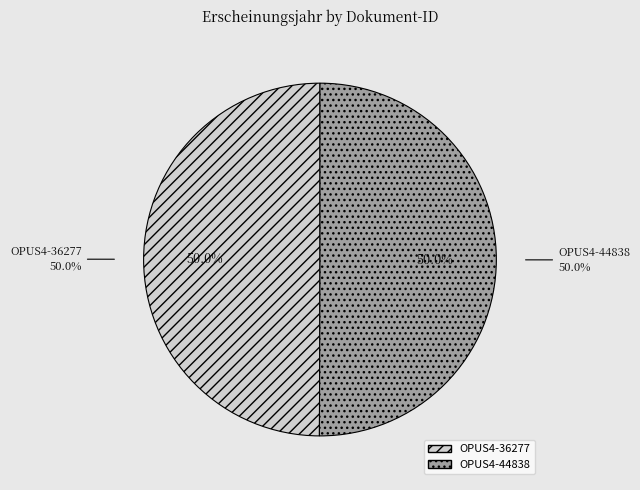

Count the number of slices in the pie.

2